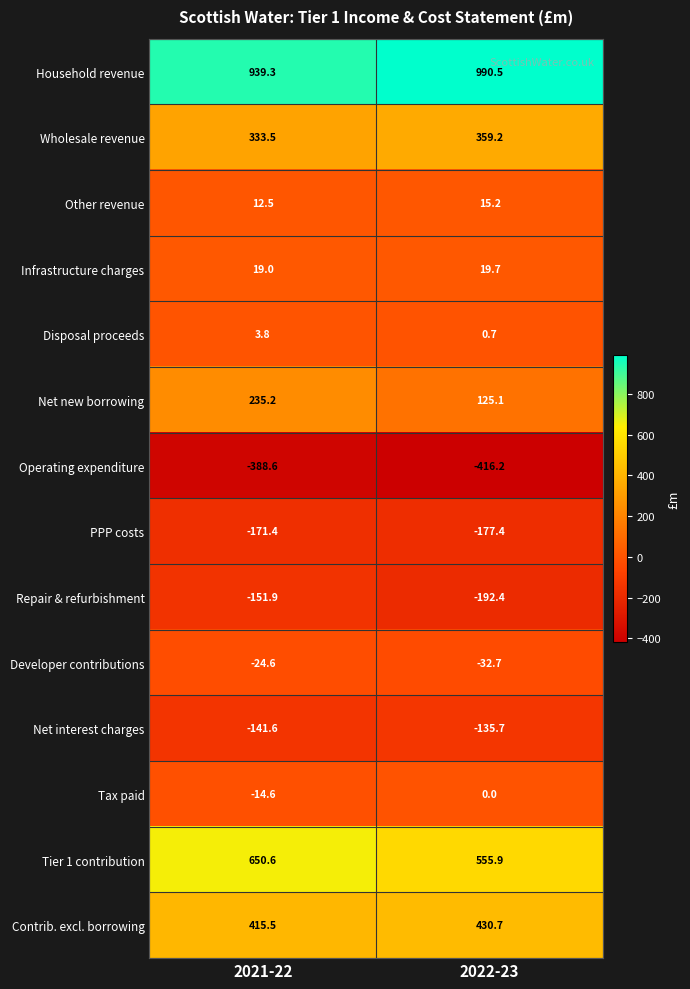

What is the sum of all Operating expenditure values?

-804.8